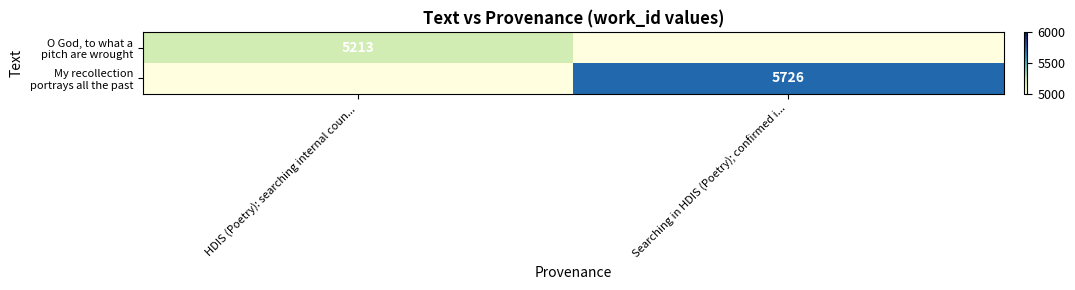

Rank the series at Searching in HDIS (Poetry); confirmed i... from lowest to highest value.

O God, to what a pitch are wrought, My recollection portrays all the past